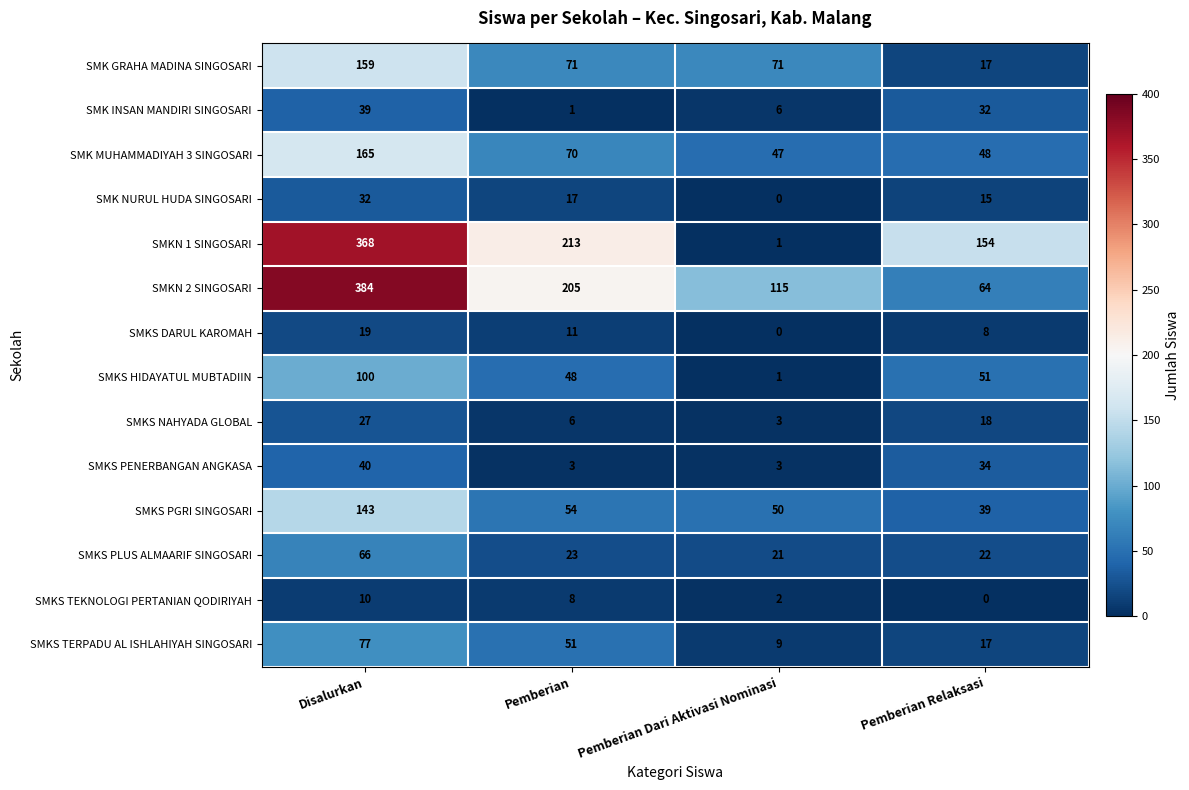

Which series has the widest spread of values?

SMKN 1 SINGOSARI